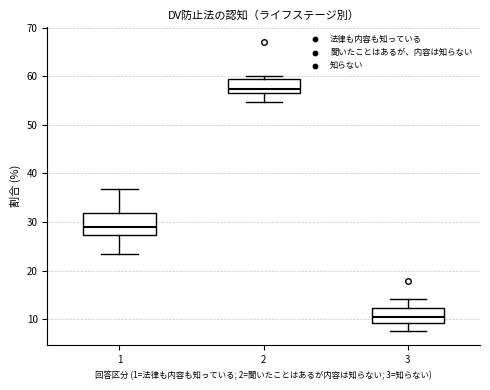

Reading left to right, read every box against the y-axis: the position of its median line, the range the box covers, and the ends of its whiskers. The values are not printed on the chart, so give them approximately, as read against the axis.

1: median 29, box 27 to 32, whiskers 23 to 37
2: median 57 (just above the box's lower edge), box 57 to 59, whiskers 55 to 60
3: median 11, box 9 to 12, whiskers 8 to 14